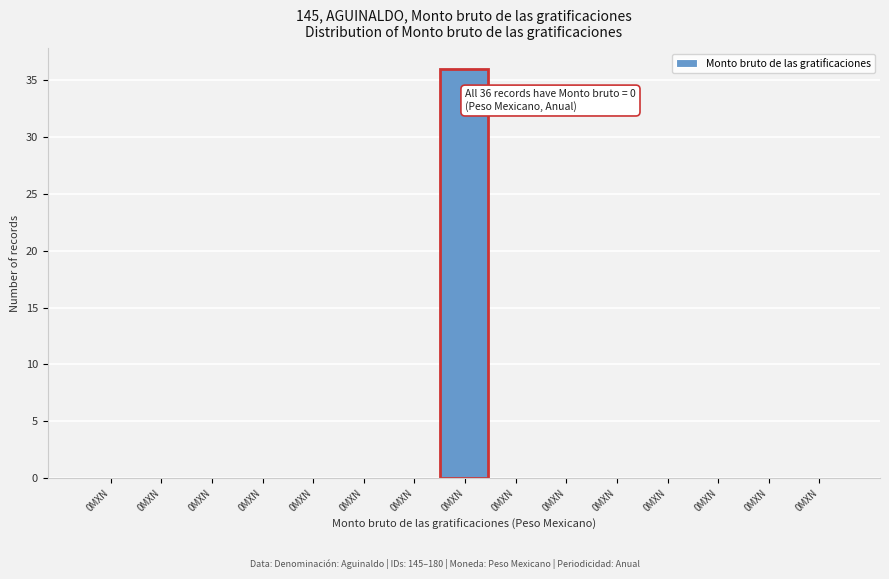

How many distinct data groups are displayed?

1